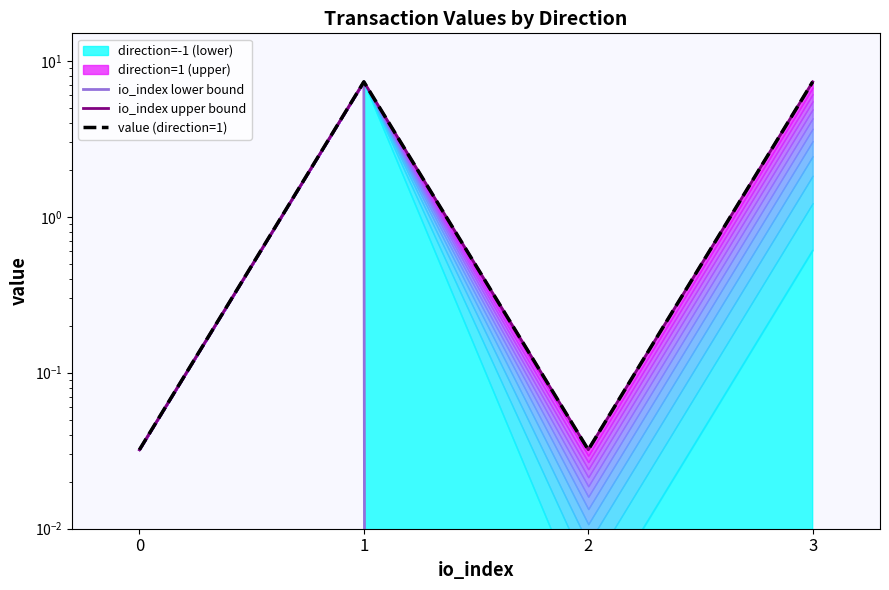

Count the number of categories in the chart.

4